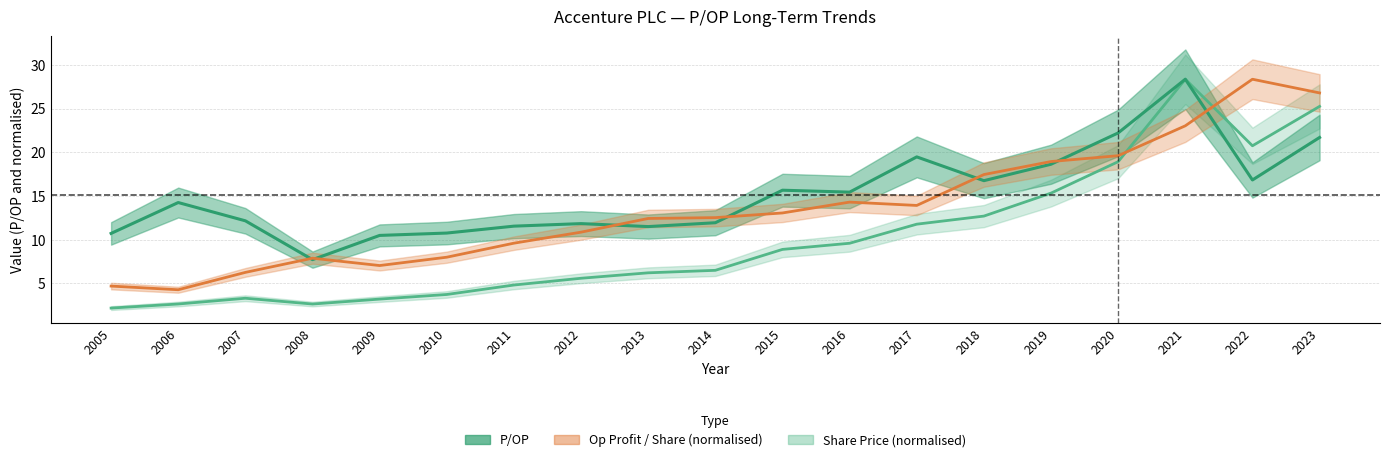

Which series has the largest total across all categories?

P/OP